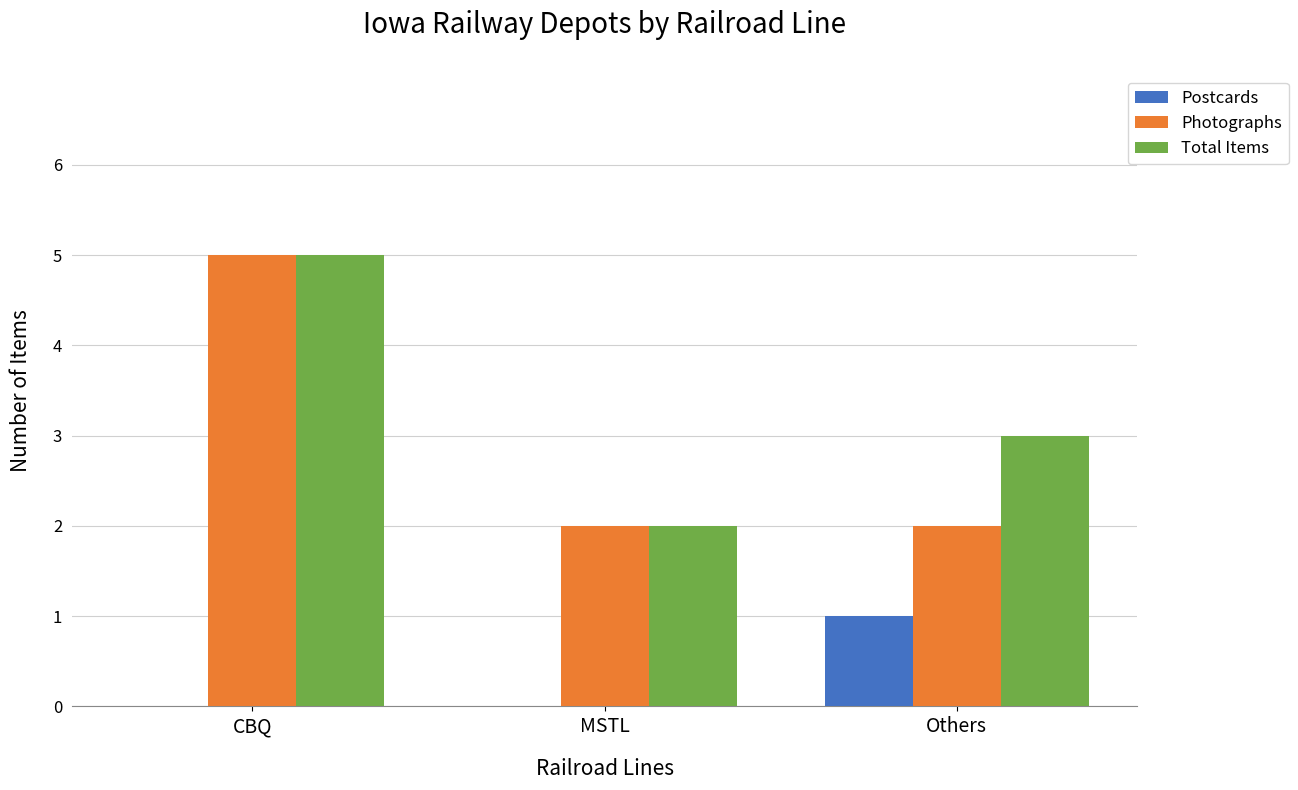

The value of Photographs at CBQ is 2. True or false?

False